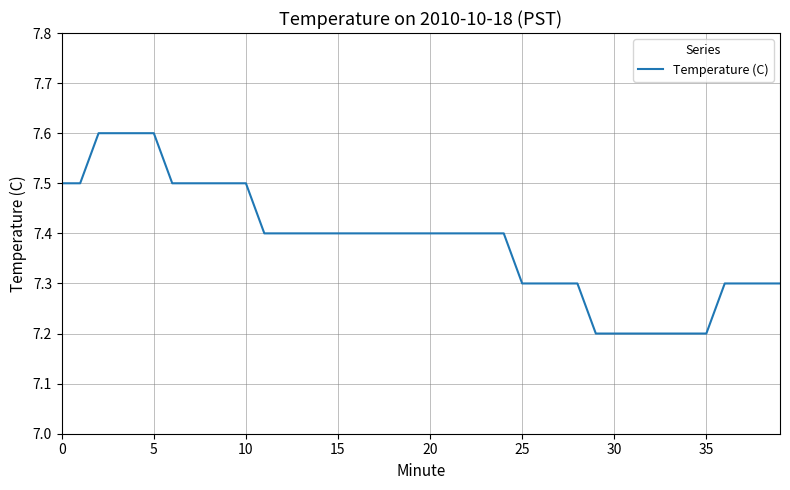

What is the difference between the maximum and minimum values?

0.4